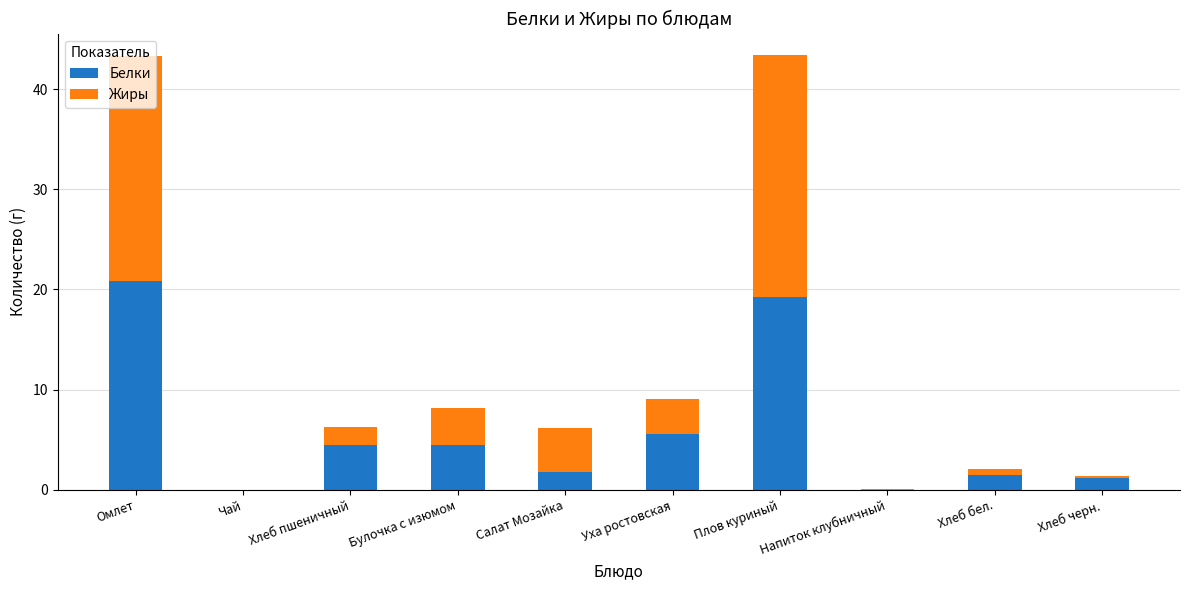

What is the sum of all Белки values?

59.0